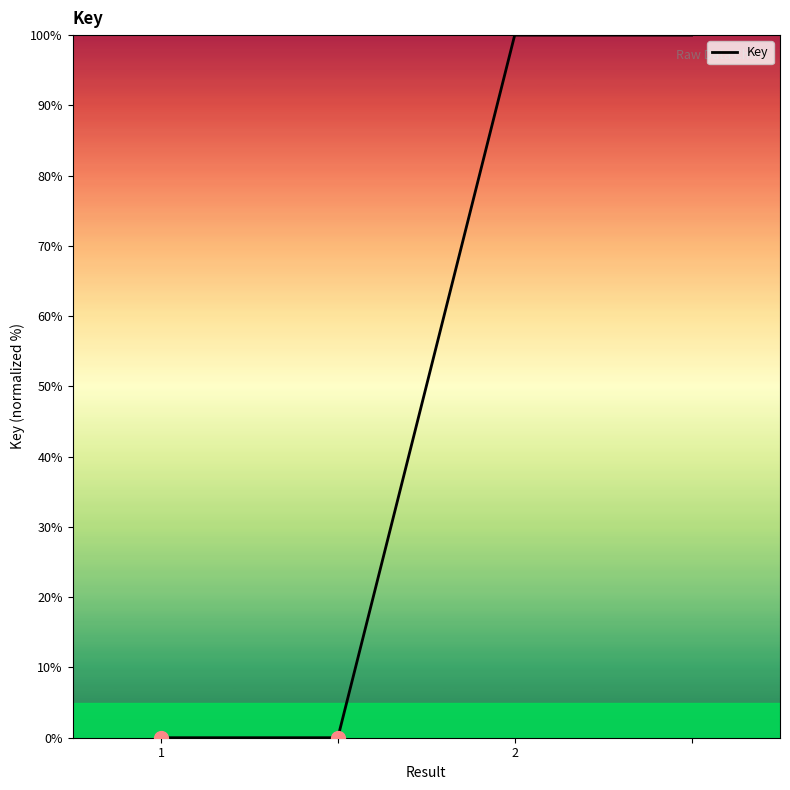

What is the greatest value displayed?

100